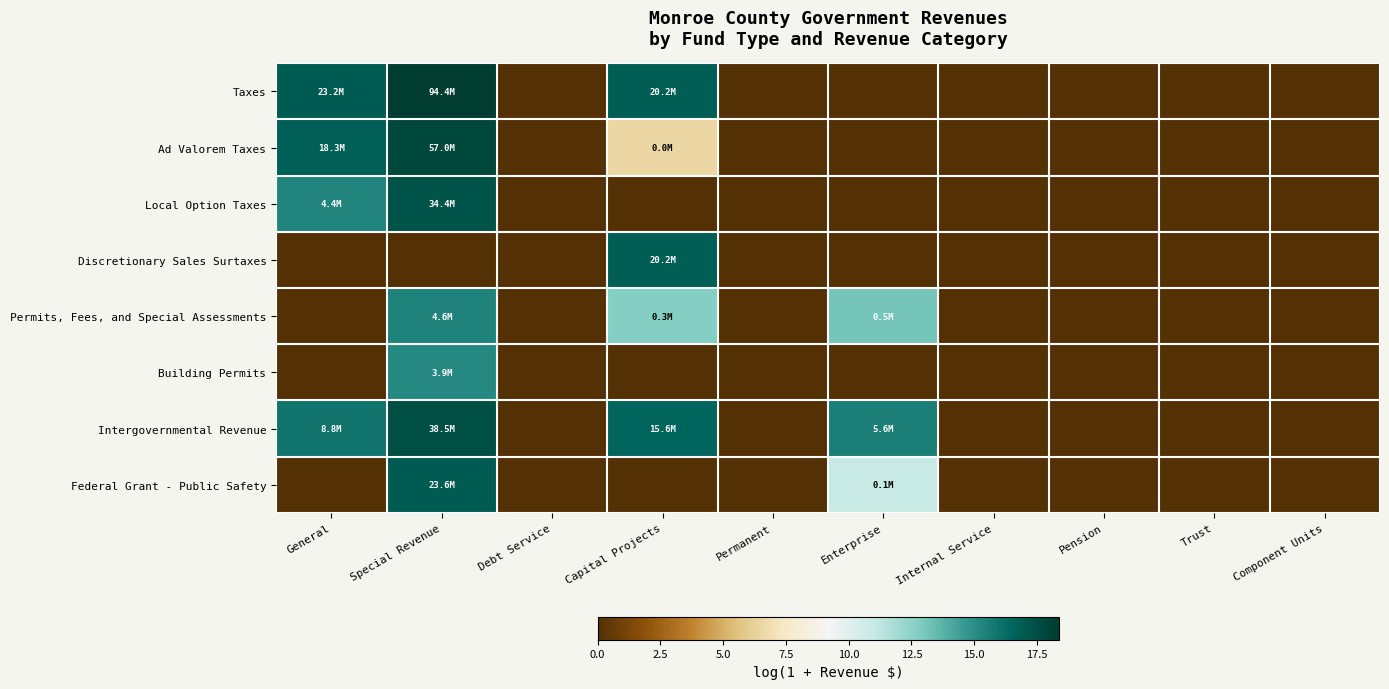

Which has a higher value, Internal Service or Pension?

Internal Service